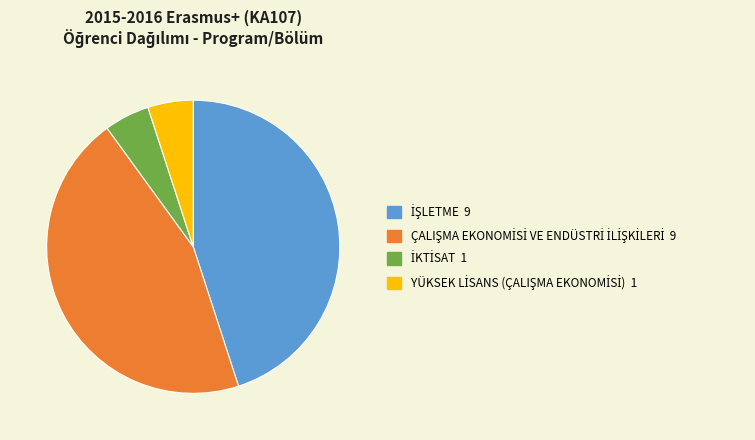

Is there a majority slice in this chart?

No